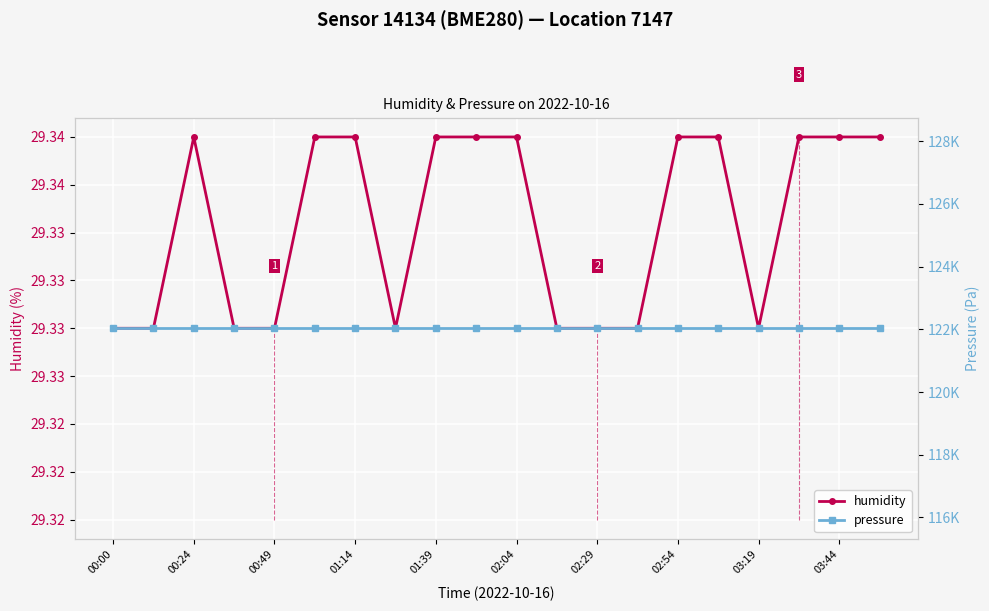

At which label does pressure reach its minimum?

00:00